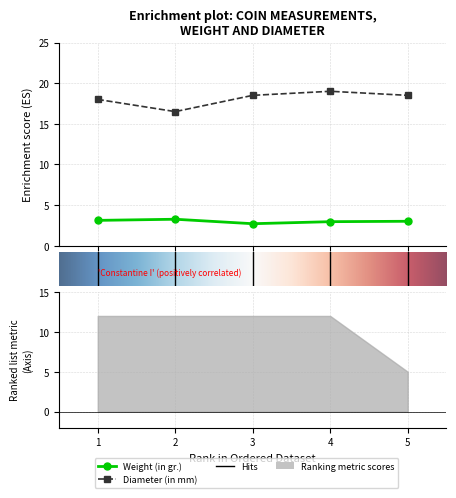

At how many categories does at least one series exceed 12?

5